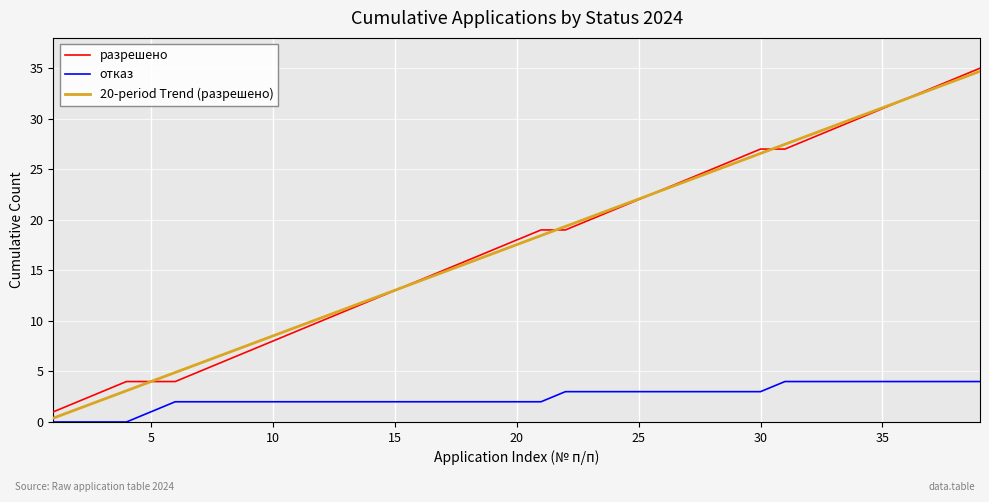

Which series has the largest range (max minus min)?

20-period Trend (разрешено)